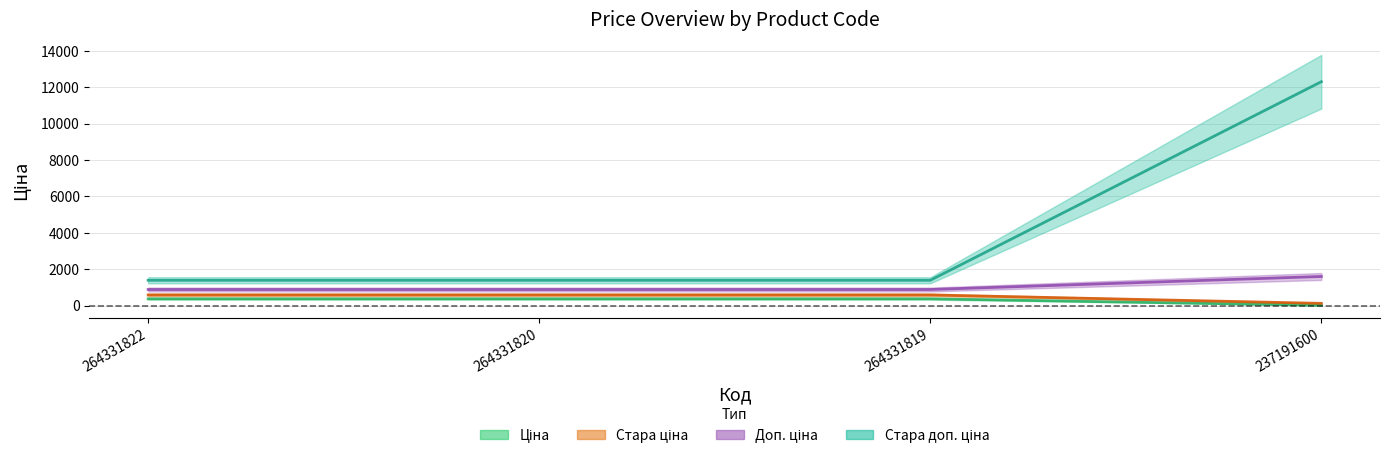

True or false: Доп. ціна and Стара ціна cross at least once.

False